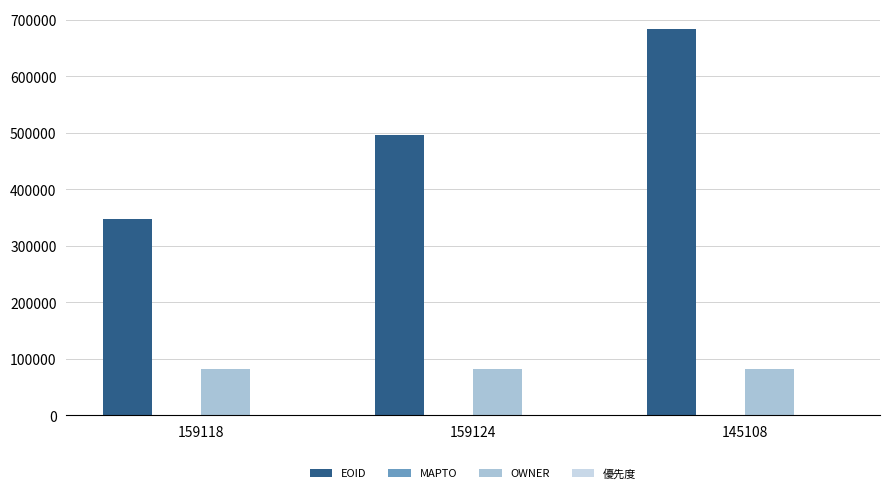

What is the average value of the EOID series?

509322